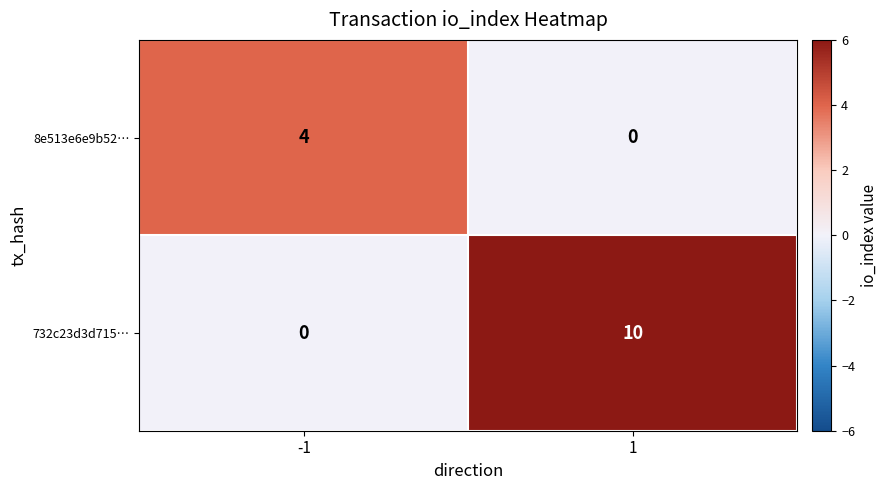

The value of 732c23d3d715… at 1 is 10. True or false?

True